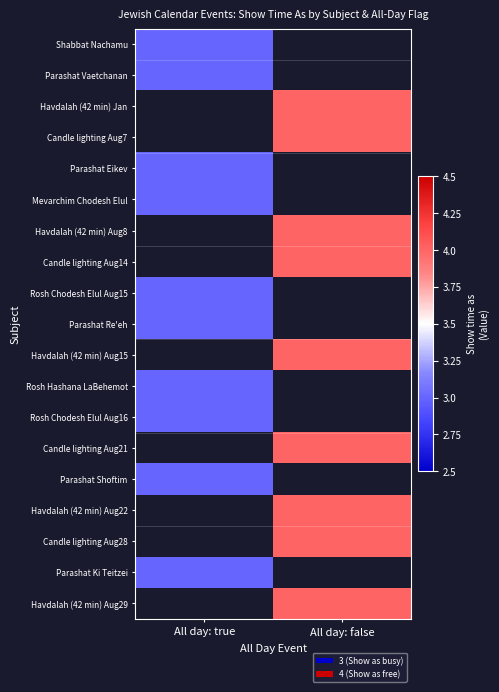

The value of Parashat Shoftim at All day: true is 3.0. True or false?

True